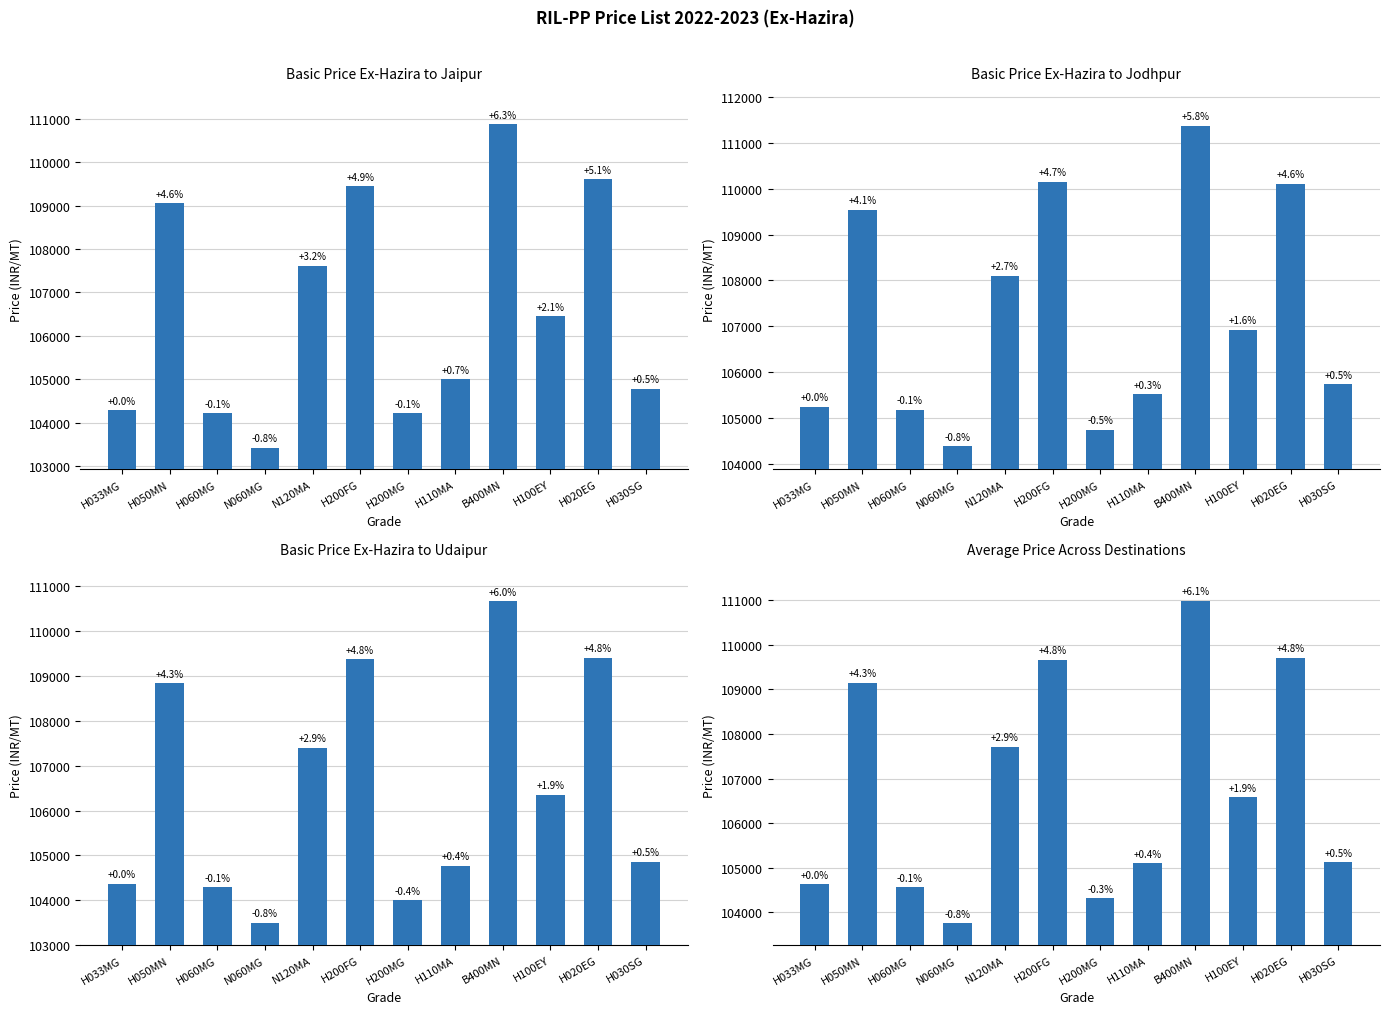

What is the difference between the maximum and second lowest values in the Average Price (All Destinations) series?

6660.0